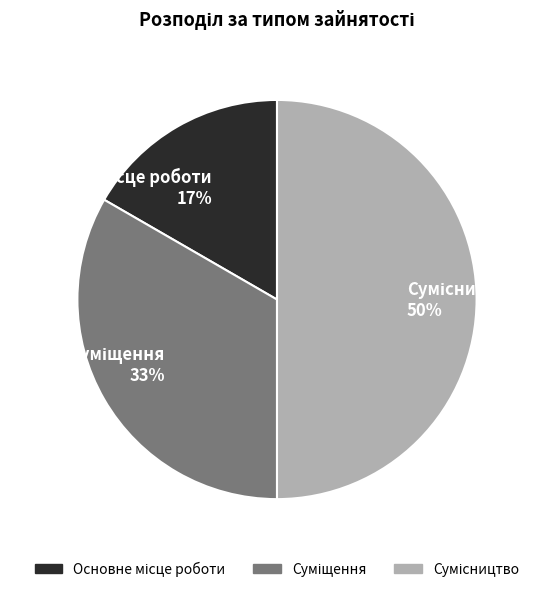

To the nearest percent, what is the average slice percentage?

33%